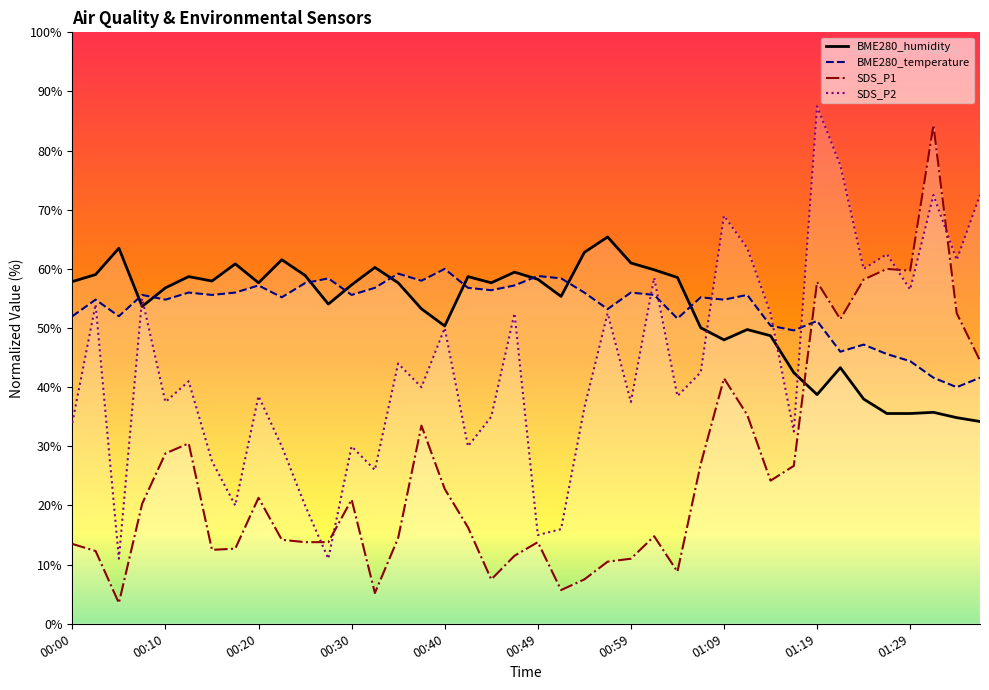

The BME280_temperature series shows 77.0 at 00:49. True or false?

False